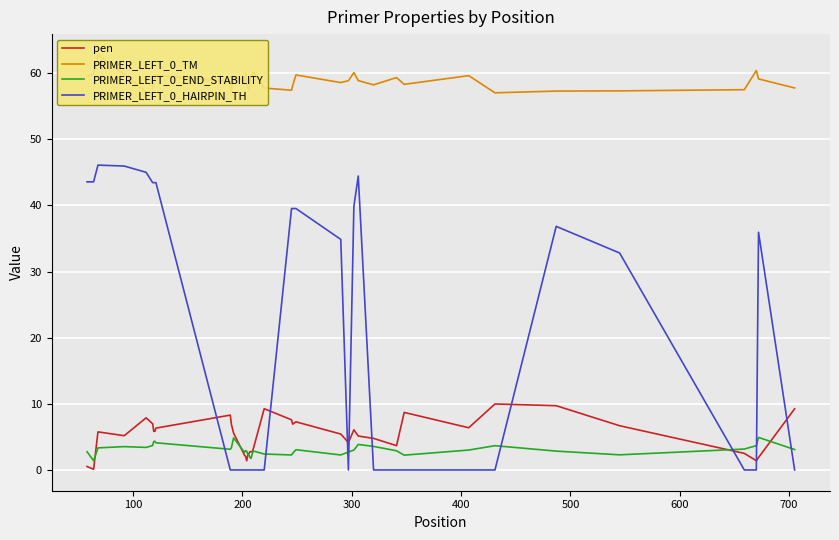

What is the minimum value for PRIMER_LEFT_0_END_STABILITY?

1.4